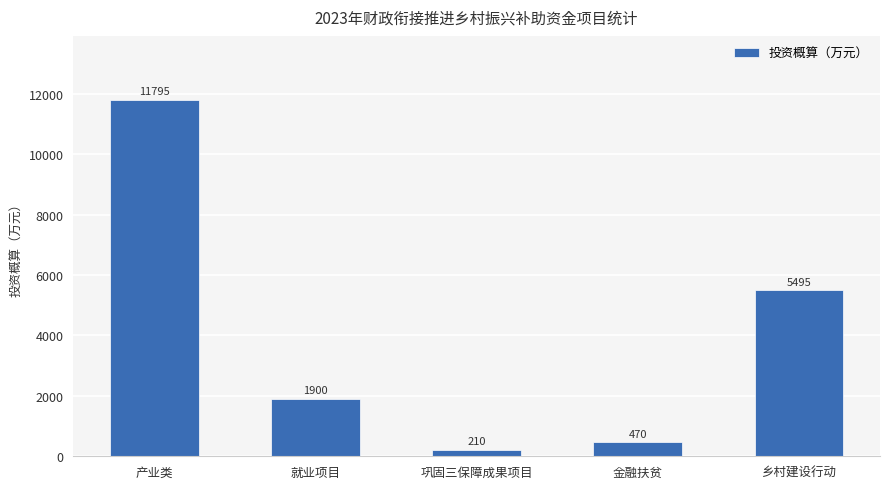

Rank the categories by value from lowest to highest.

巩固三保障成果项目, 金融扶贫, 就业项目, 乡村建设行动, 产业类